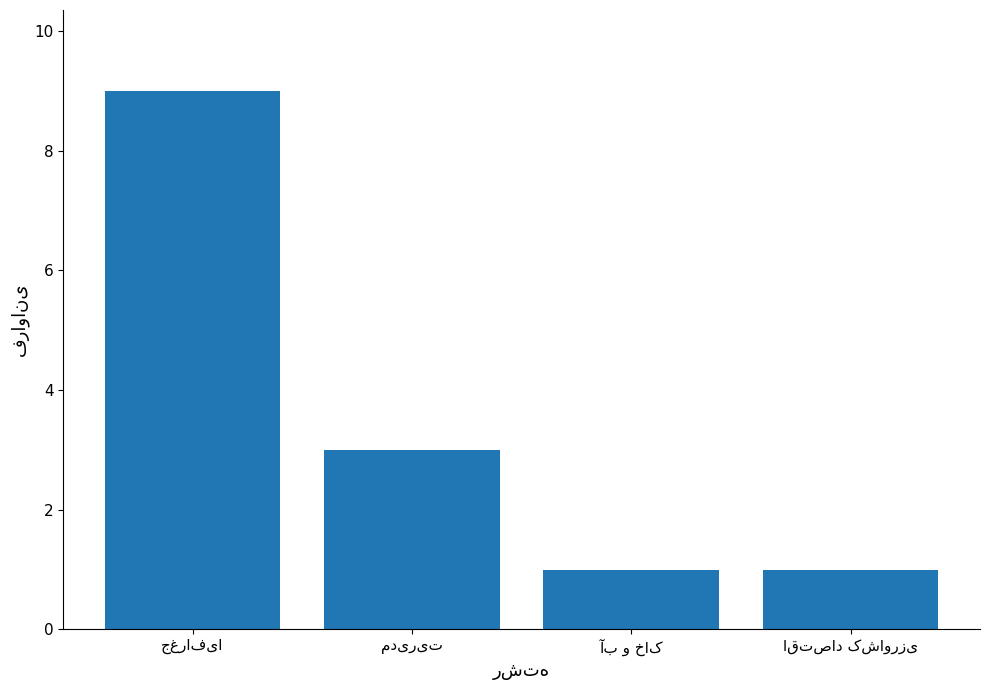

Reading right to left, extract all data points from this chart.

1	1	3	9